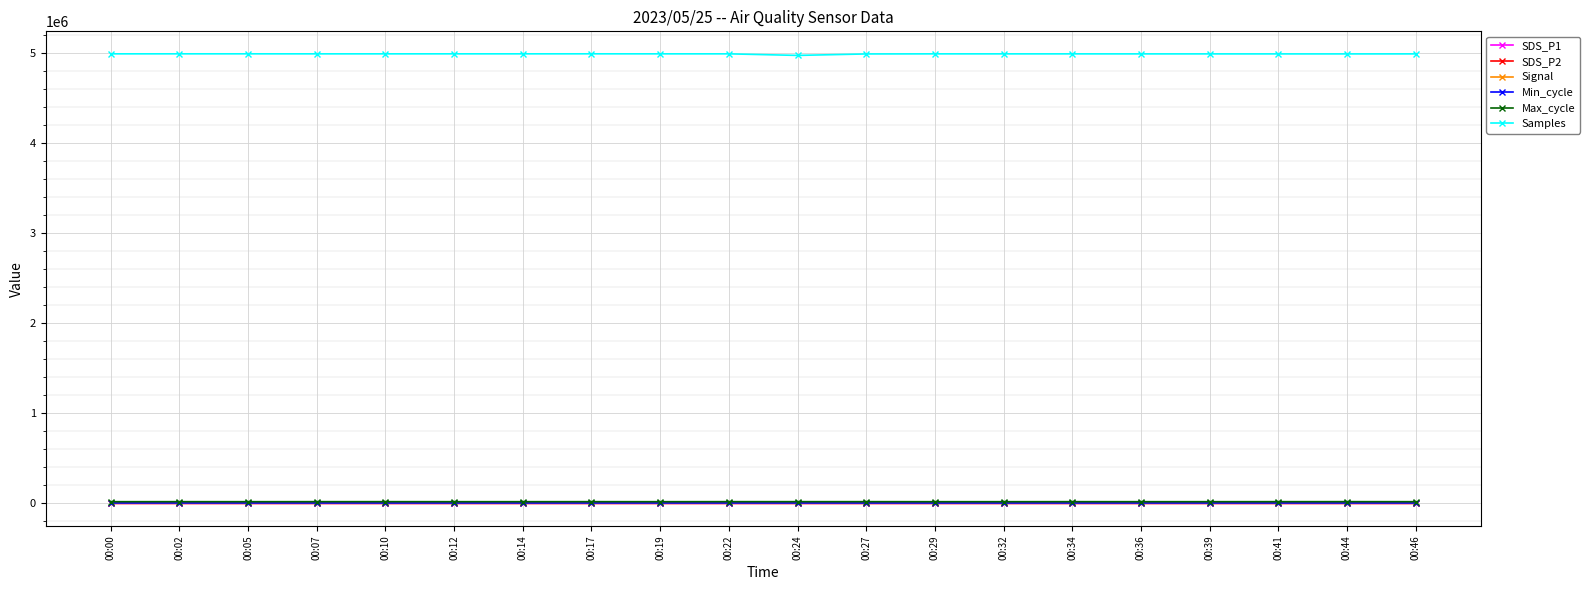

Which series has the largest total across all categories?

Samples